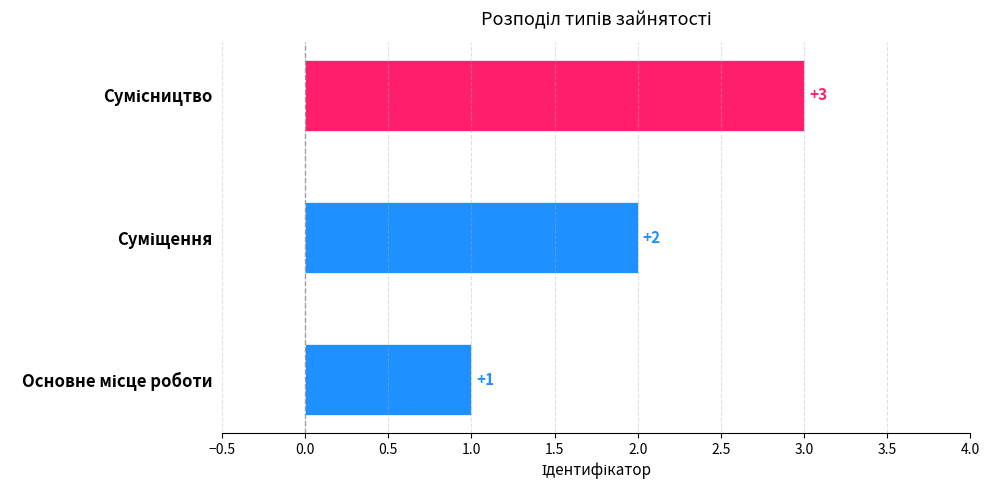

How many bars are there in total?

3